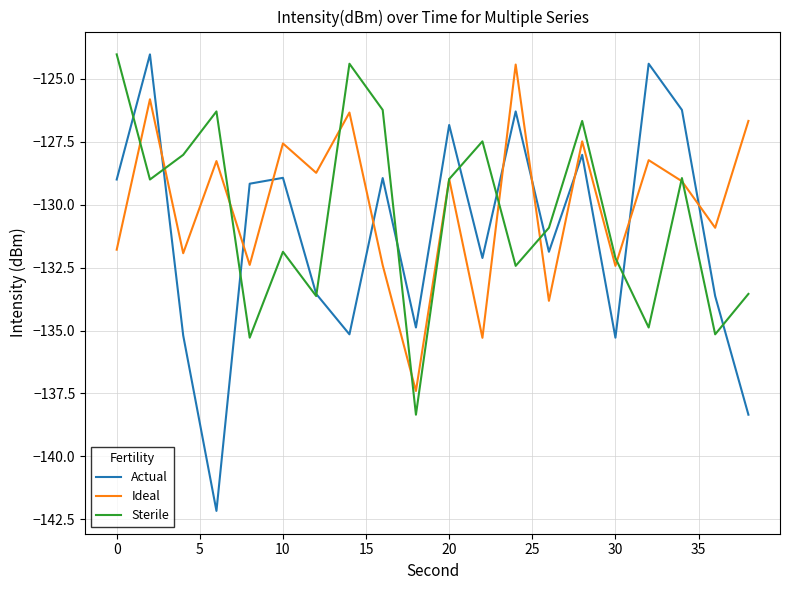

Which series has the widest spread of values?

Actual